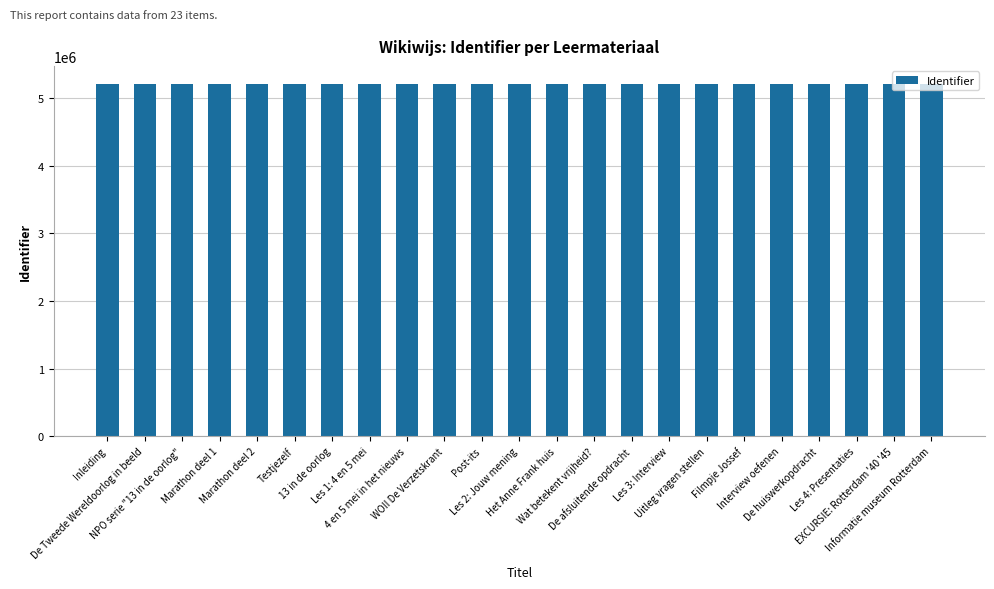

How many bars are there in total?

23